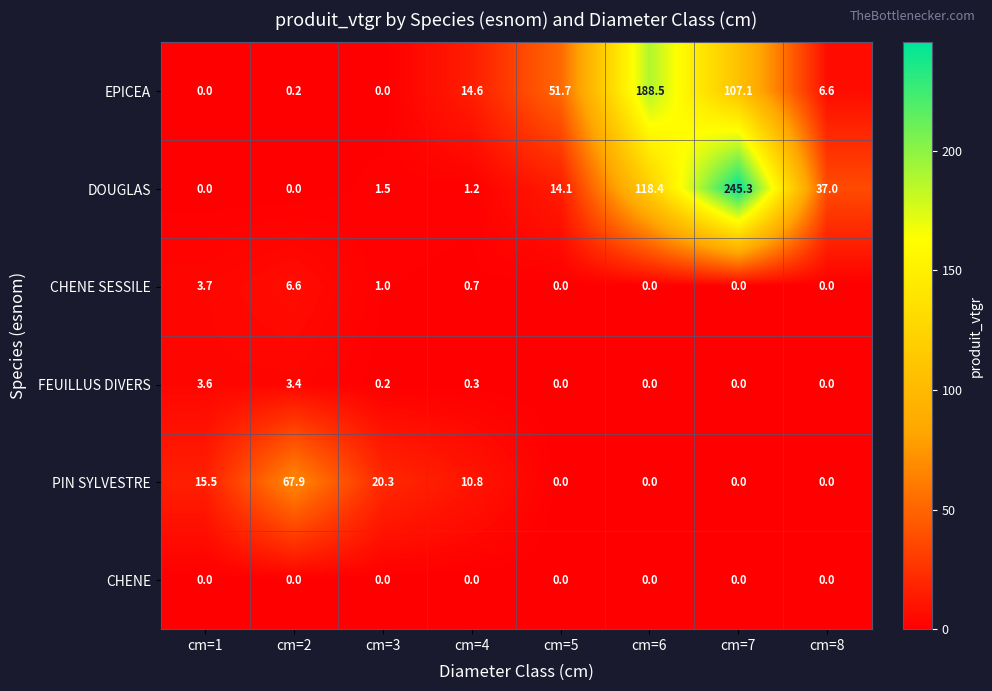

Which series has the widest spread of values?

DOUGLAS